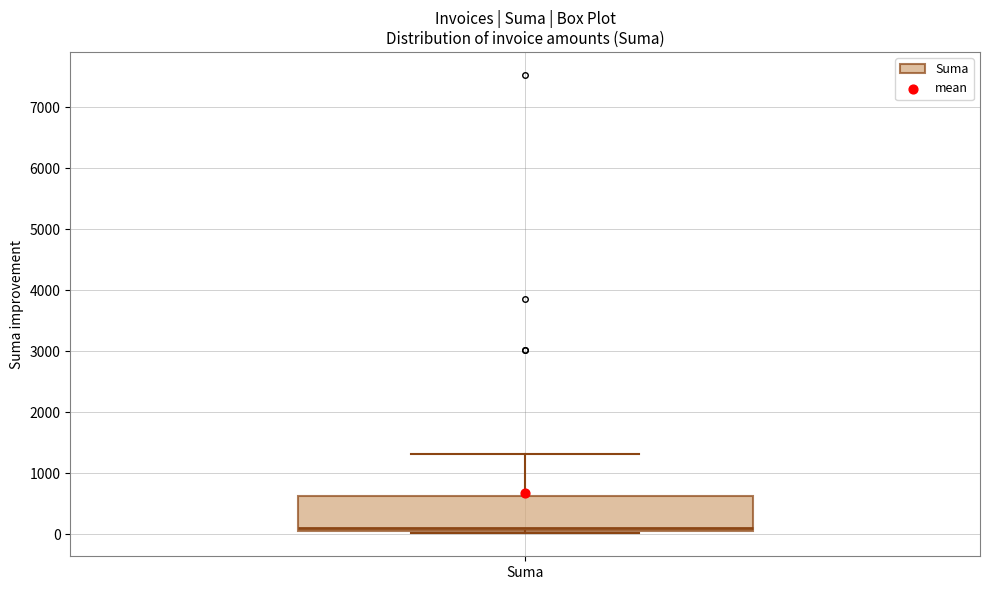

Where does the median line of the box for Suma sit on the y-axis? The values are not printed on the chart, so give them approximately, as read against the axis.

100